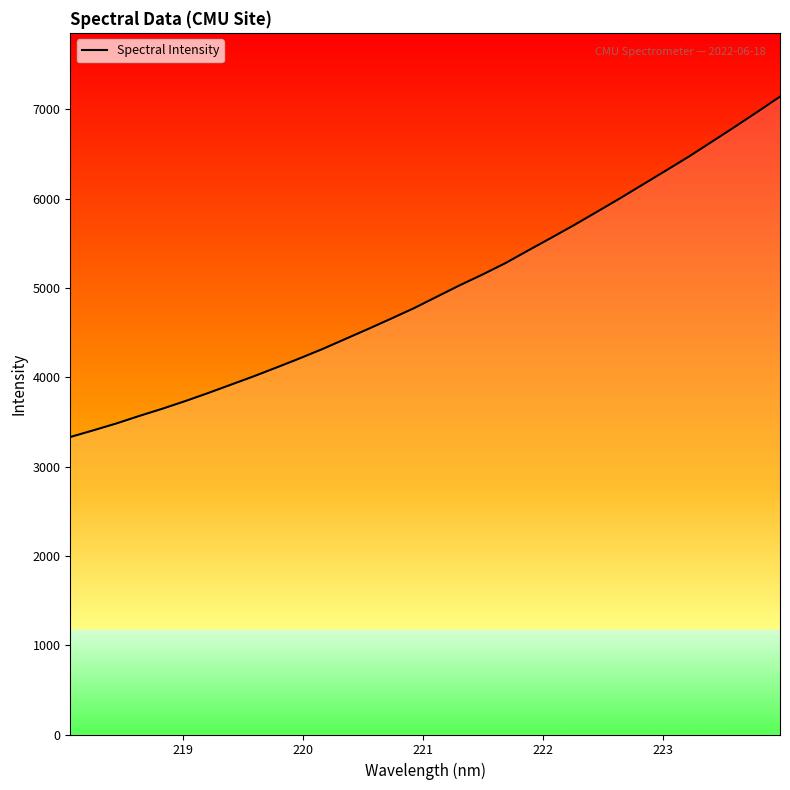

What is the difference between the maximum and minimum values?

3811.2